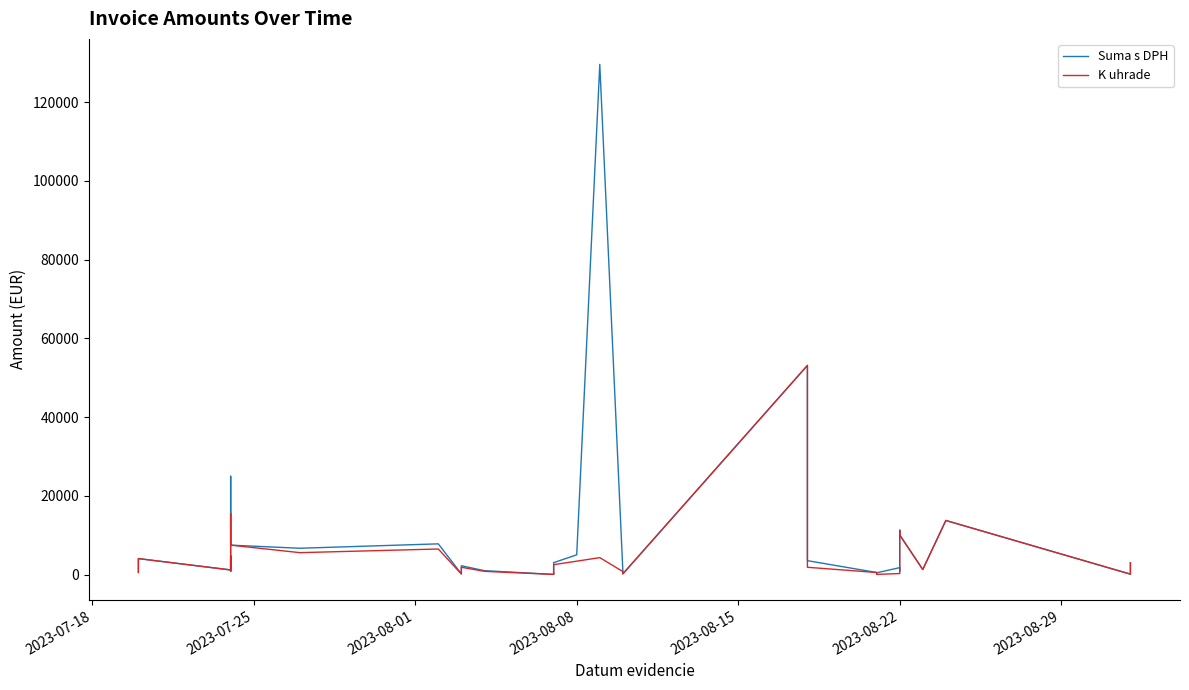

How many distinct data groups are displayed?

2